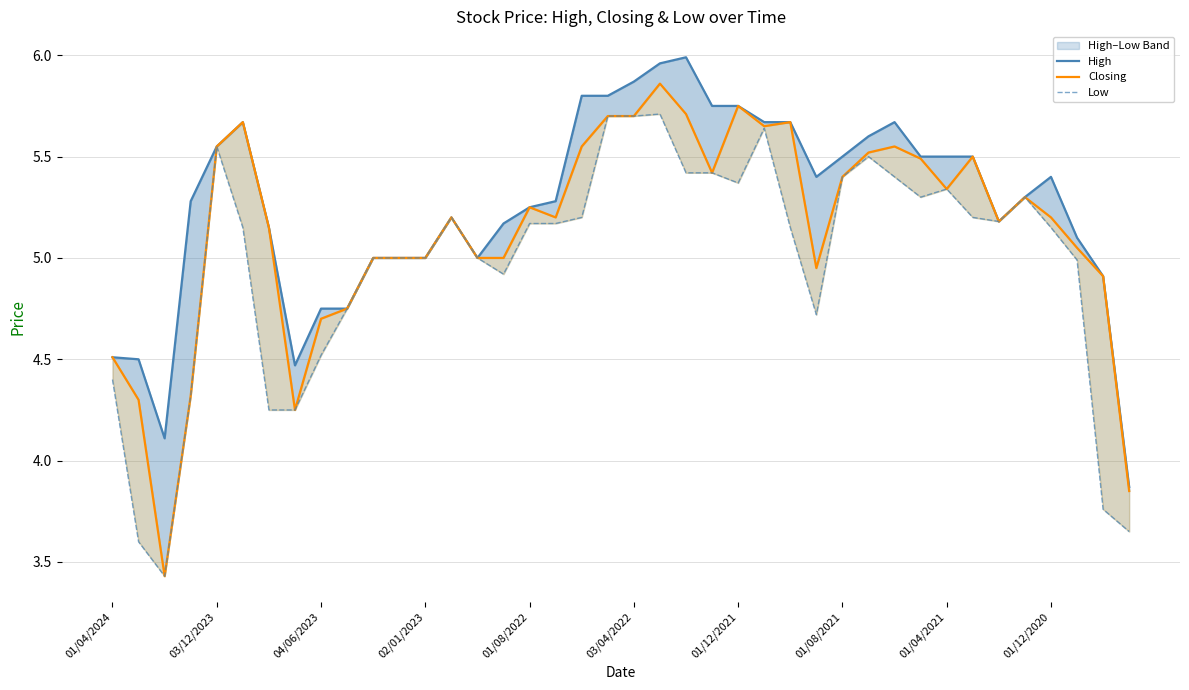

What is the difference between the maximum and minimum values in the Closing series?

2.4